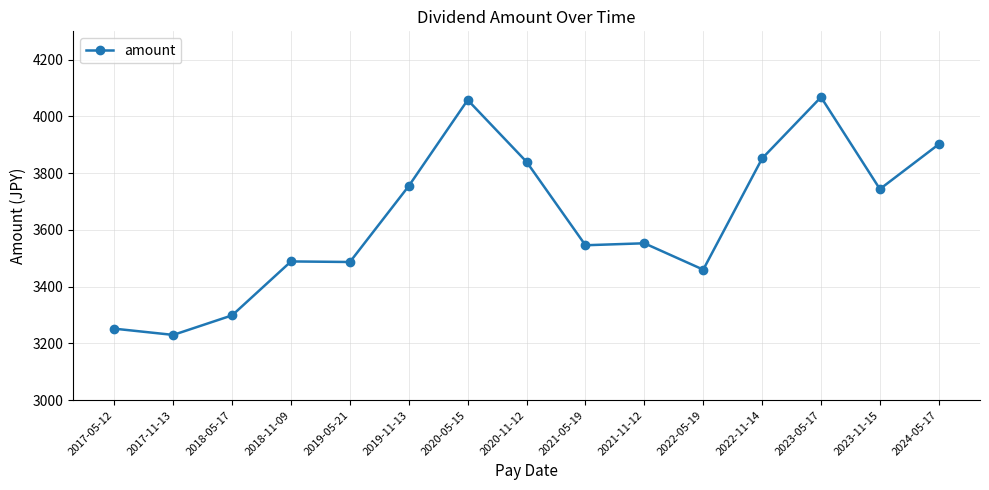

The value at 2018-05-17 is 4692. True or false?

False